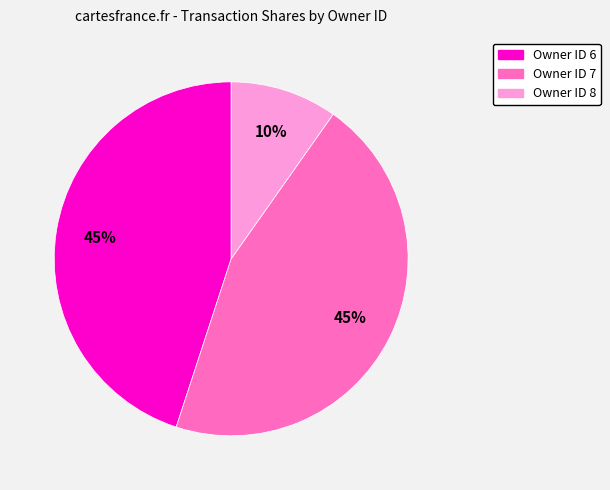

Is there a majority slice in this chart?

No